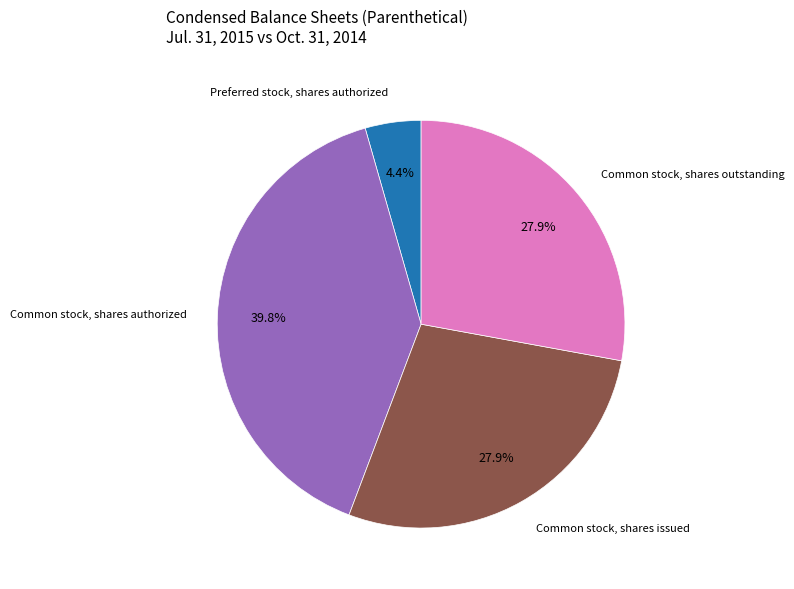

Count the number of slices in the pie.

4